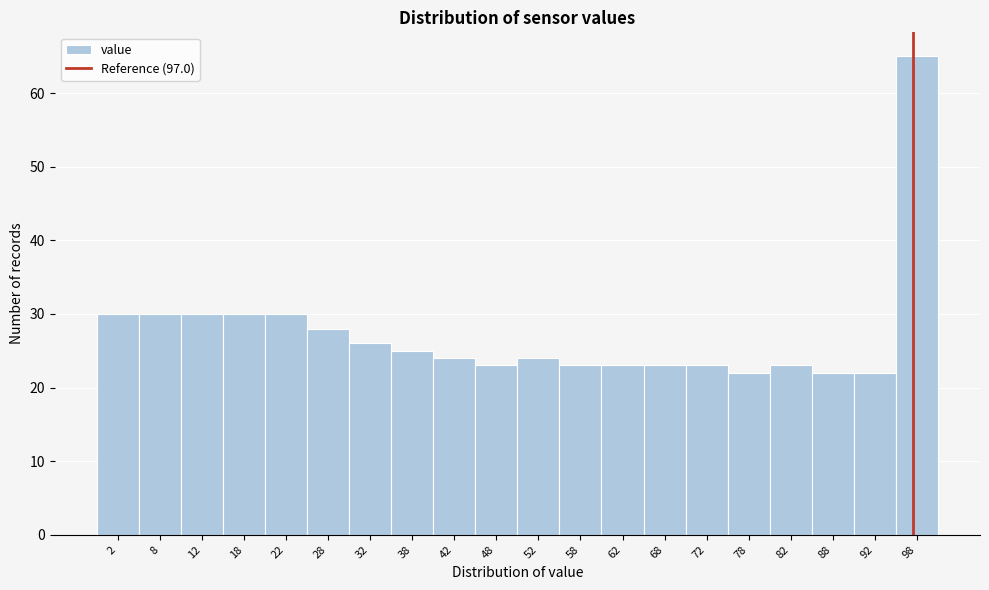

Reading left to right, list every bar in this chart as the range it spans on the x-axis followed by its height. The values are not printed on the chart, so give them approximately, as read against the axis.

0 to 5: 30
5 to 10: 30
10 to 15: 30
15 to 20: 30
20 to 25: 30
25 to 30: 28
30 to 35: 26
35 to 40: 25
40 to 45: 24
45 to 50: 23
50 to 55: 24
55 to 60: 23
60 to 65: 23
65 to 70: 23
70 to 75: 23
75 to 80: 22
80 to 85: 23
85 to 90: 22
90 to 95: 22
95 to 100: 65